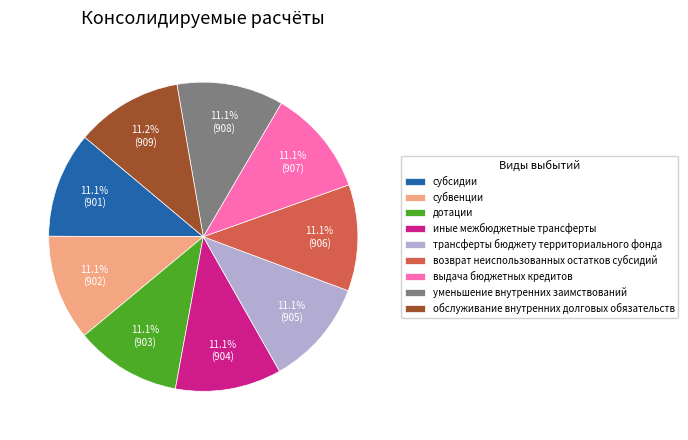

Combined, do дотации and иные межбюджетные трансферты account for over 50%?

No